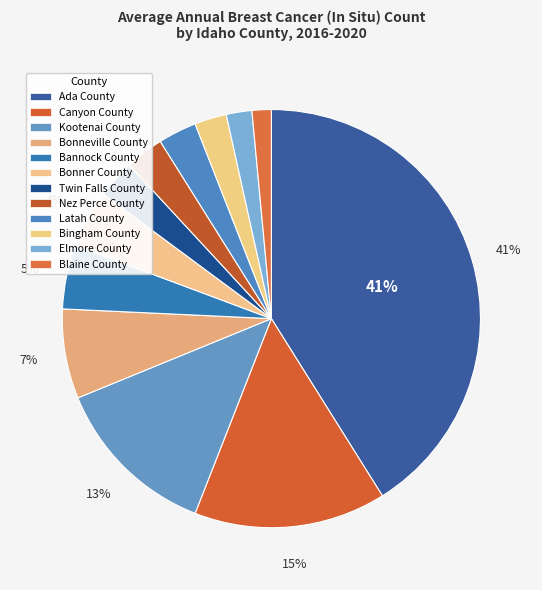

Count the number of slices in the pie.

12